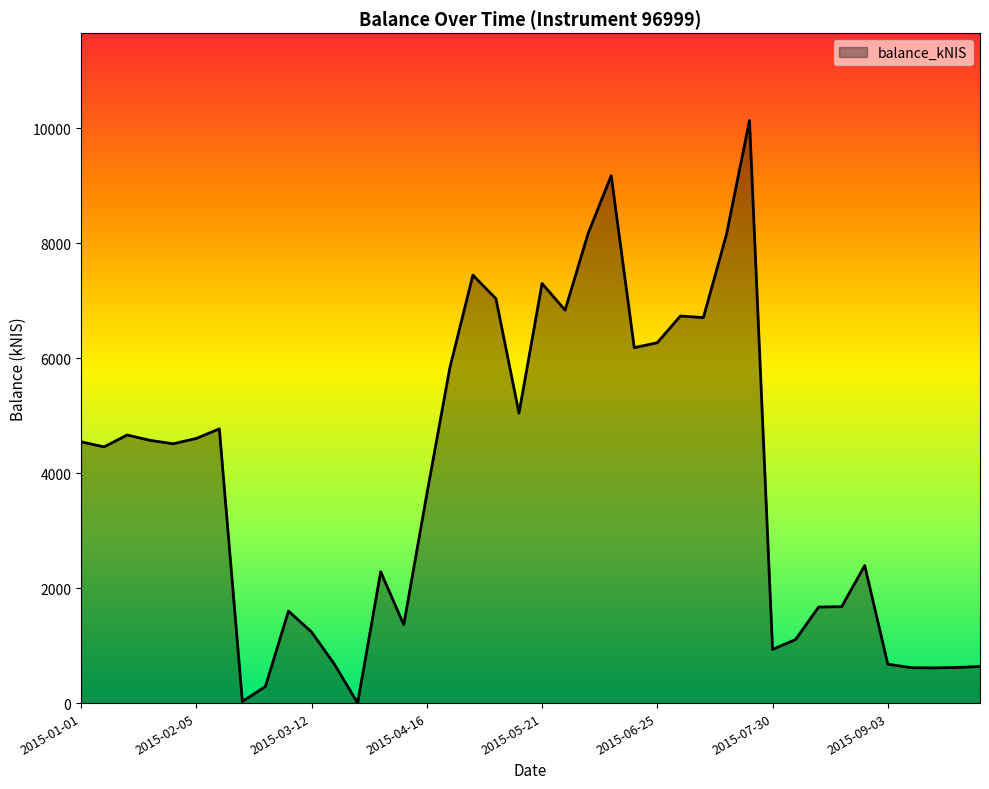

Reading right to left, transcribe all the data shown in this chart.

2015-10-01=637.6	2015-09-24=620.1	2015-09-17=612.8	2015-09-10=616.5	2015-09-03=676.8	2015-08-27=2393.2	2015-08-20=1677.9	2015-08-13=1671.2	2015-08-06=1105.8	2015-07-30=934.1	2015-07-23=10136.5	2015-07-16=8153.3	2015-07-09=6708.1	2015-07-02=6735.3	2015-06-25=6270.3	2015-06-18=6184.8	2015-06-11=9177.2	2015-06-04=8173.2	2015-05-28=6838.1	2015-05-21=7301.3	2015-05-14=5044.9	2015-05-07=7036.5	2015-04-30=7446.9	2015-04-21=5833.1	2015-04-16=3631.4	2015-04-08=1364.6	2015-04-02=2285.8	2015-03-26=0.0	2015-03-19=671.9	2015-03-12=1236.8	2015-03-04=1601.3	2015-02-26=289.8	2015-02-19=27.6	2015-02-12=4771.8	2015-02-05=4604.9	2015-01-29=4512.5	2015-01-22=4571.3	2015-01-15=4664.6	2015-01-08=4458.0	2015-01-01=4546.8